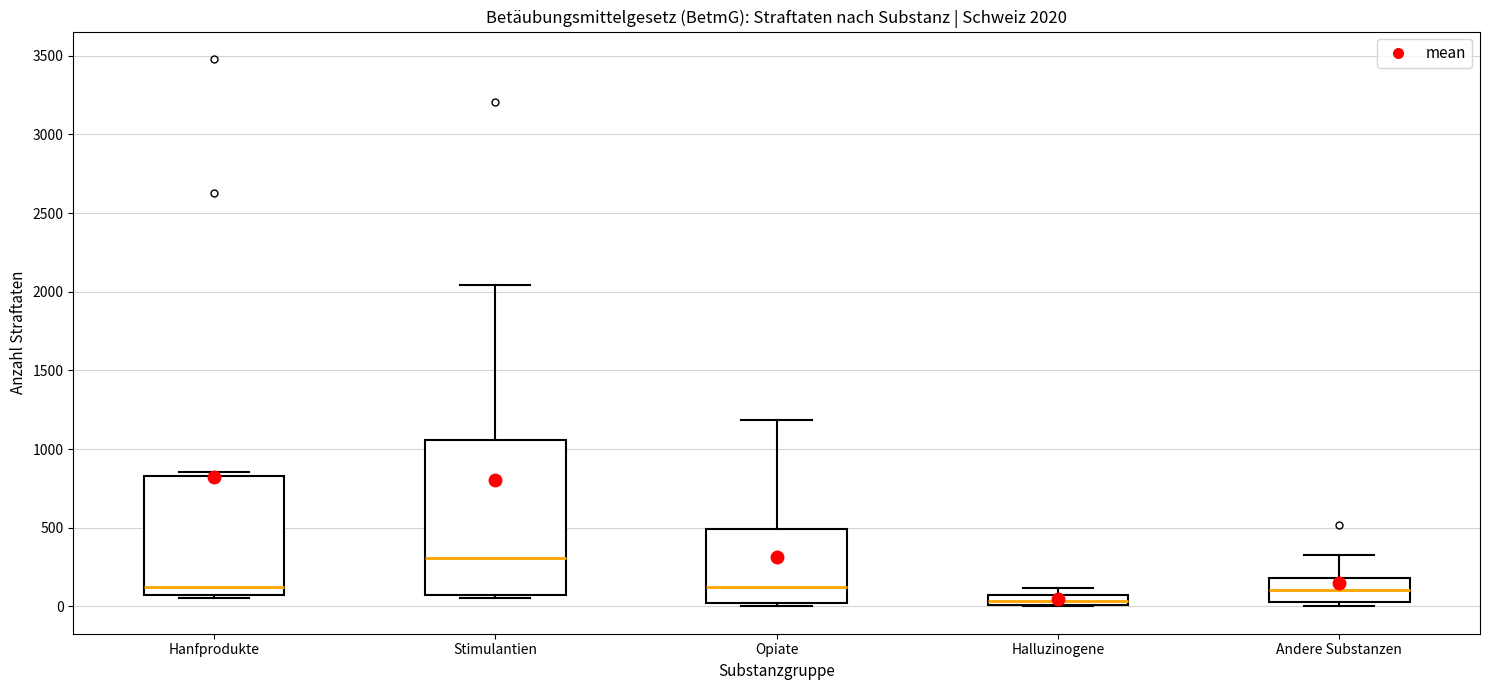

Which box has the lowest median line?

Halluzinogene